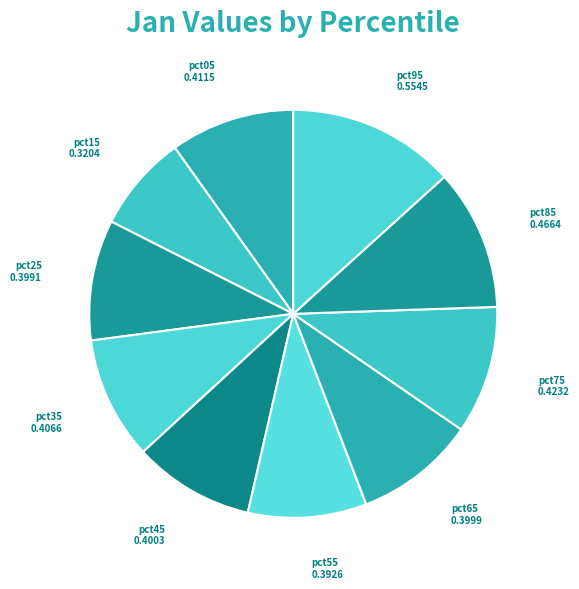

Does pct85 account for over 50% of the chart?

No